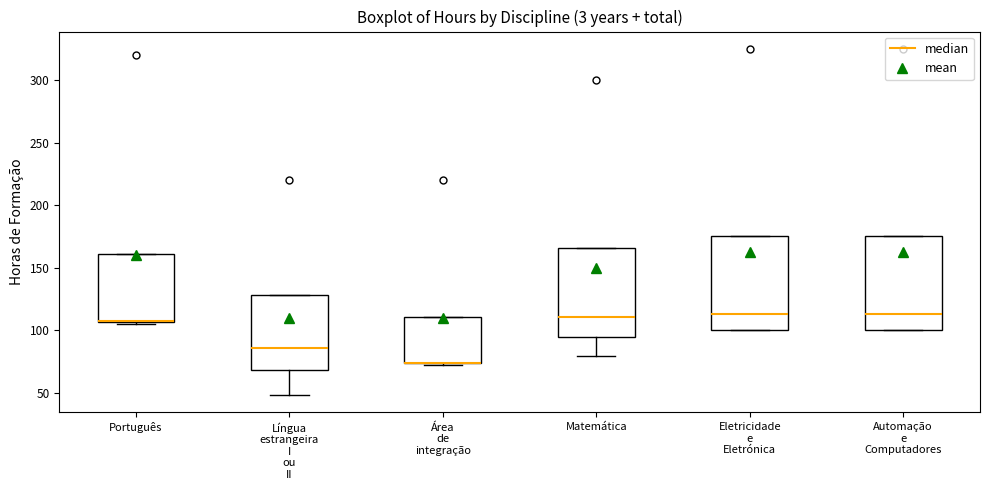

Reading left to right, transcribe this box plot: for each box, give where its median line is, the range the box spans, and where its two whiskers end, as read against the y-axis. The values are not printed on the chart, so give them approximately, as read against the axis.

Português: median 110 (drawn on the box's lower edge), box 105 to 160, whiskers 105 to 160
Língua estrangeira I ou II: median 85, box 70 to 130, whiskers 50 to 130
Área de integração: median 75 (drawn on the box's lower edge), box 75 to 110, whiskers 70 to 110
Matemática: median 110, box 95 to 165, whiskers 80 to 165
Eletricidade e Eletrónica: median 115, box 100 to 175, whiskers 100 to 175
Automação e Computadores: median 115, box 100 to 175, whiskers 100 to 175